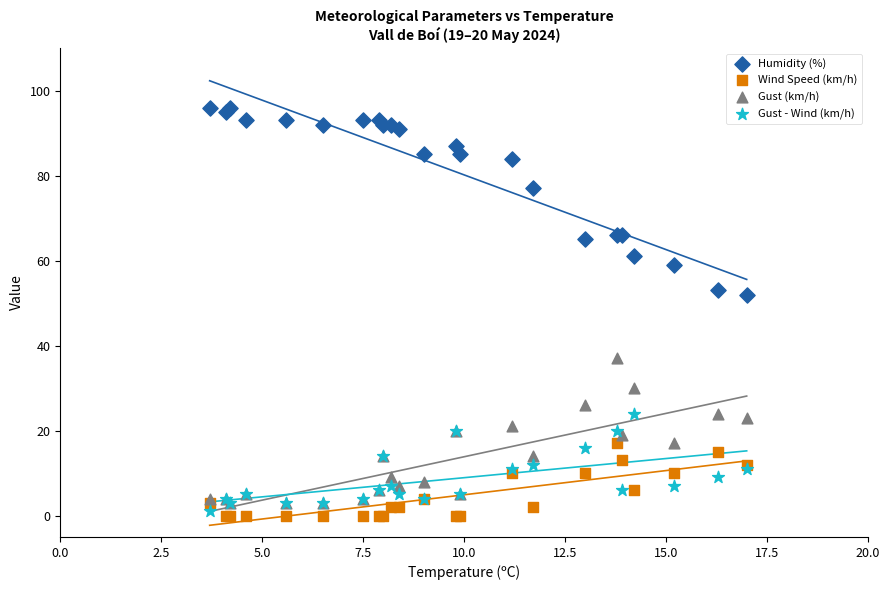

What are all the series names shown in the legend?

Humidity (%), Wind Speed (km/h), Gust (km/h), Gust - Wind (km/h)